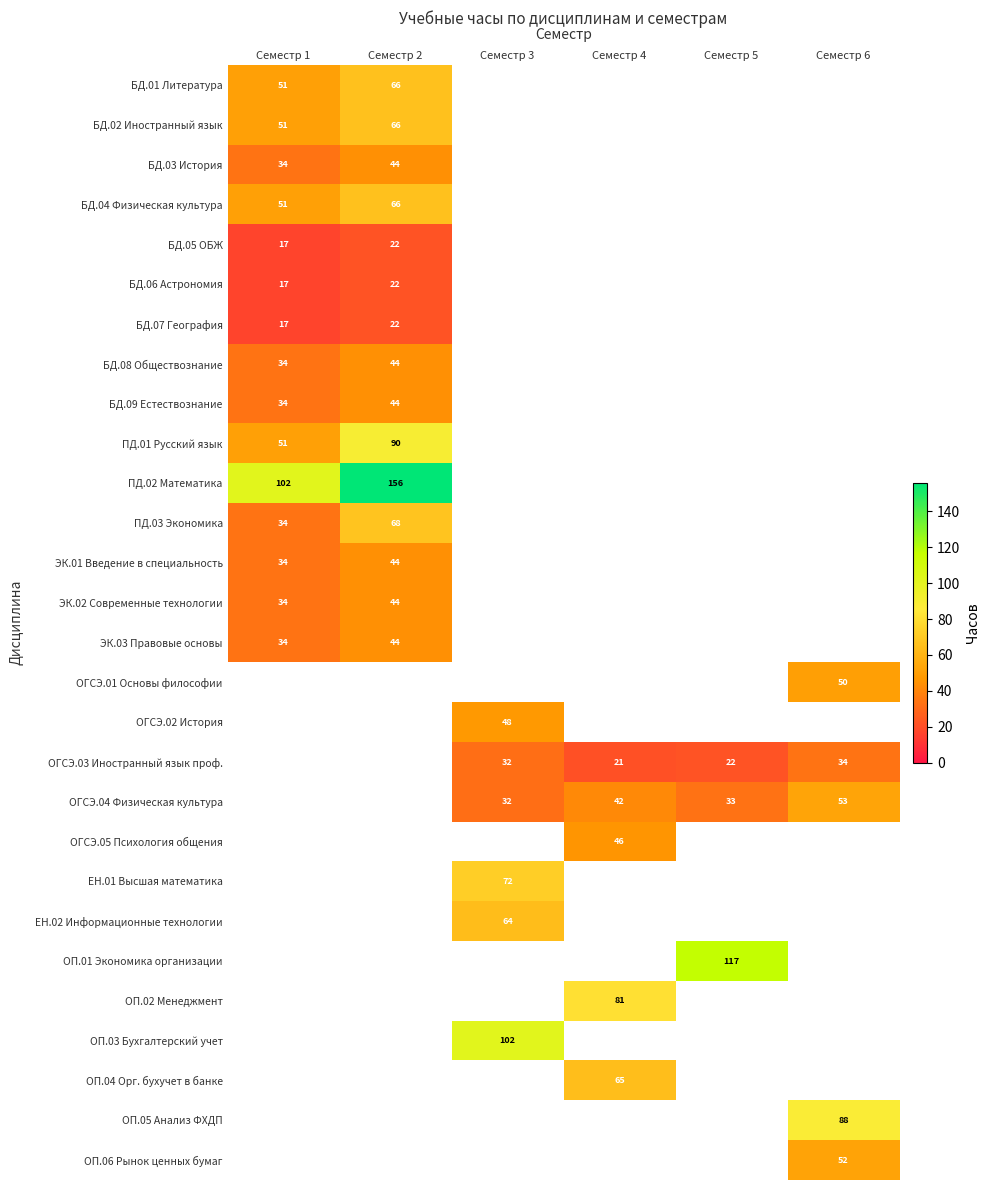

True or false: БД.09 Естествознание has a value of 44 at Семестр 2.

True